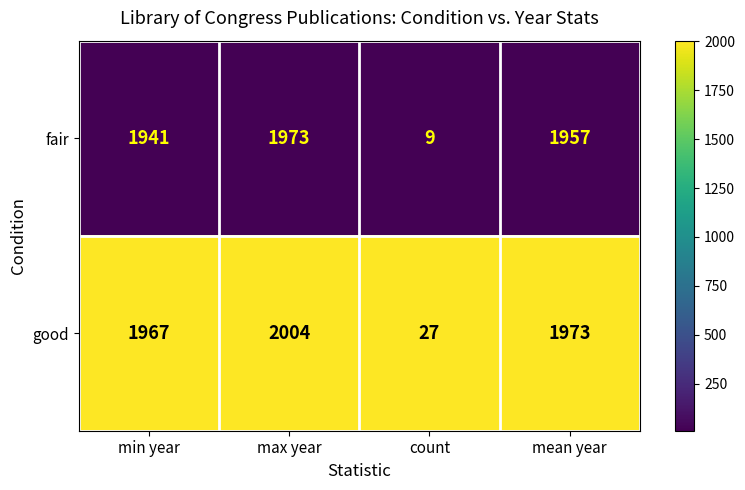

What is the sum of all fair values?

5880